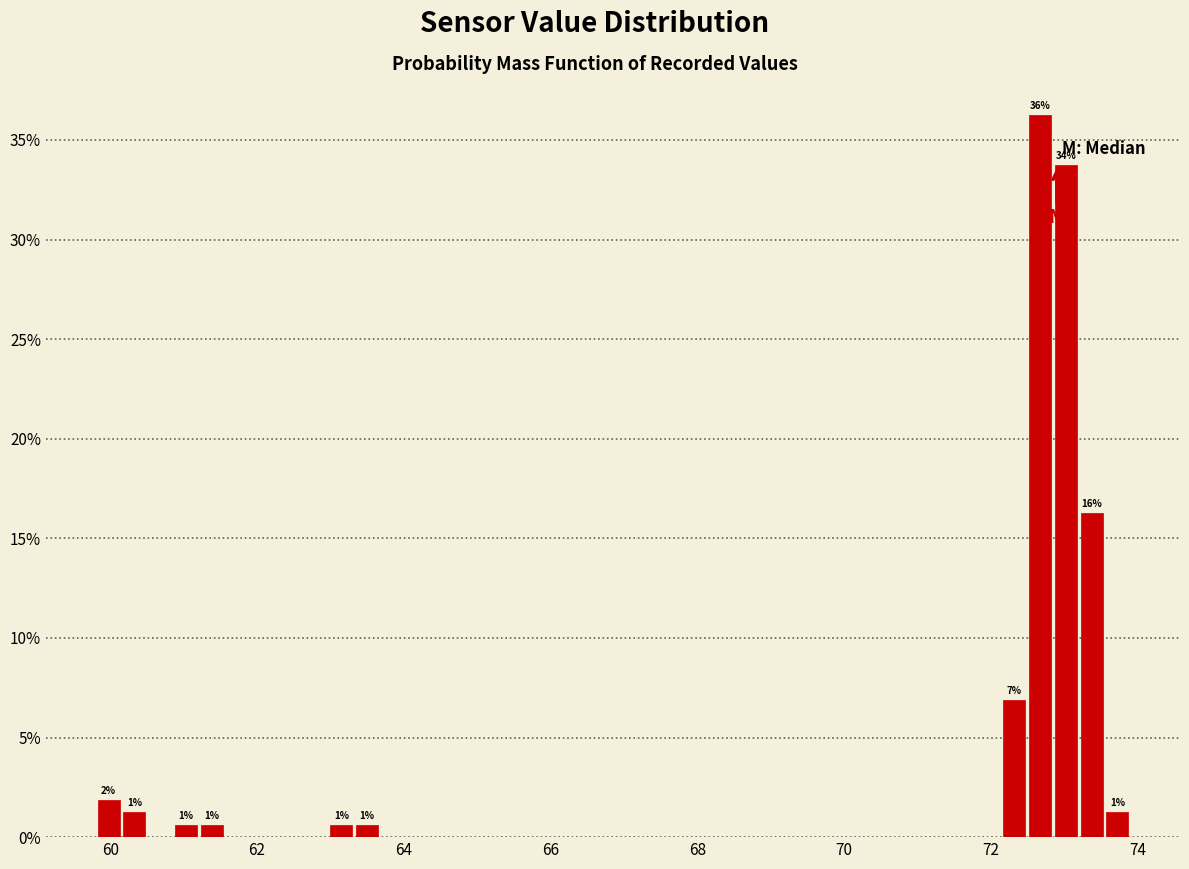

Around what value on the x-axis is the tallest bar? Give the approximate position of its centre, as read against the axis.

72.6